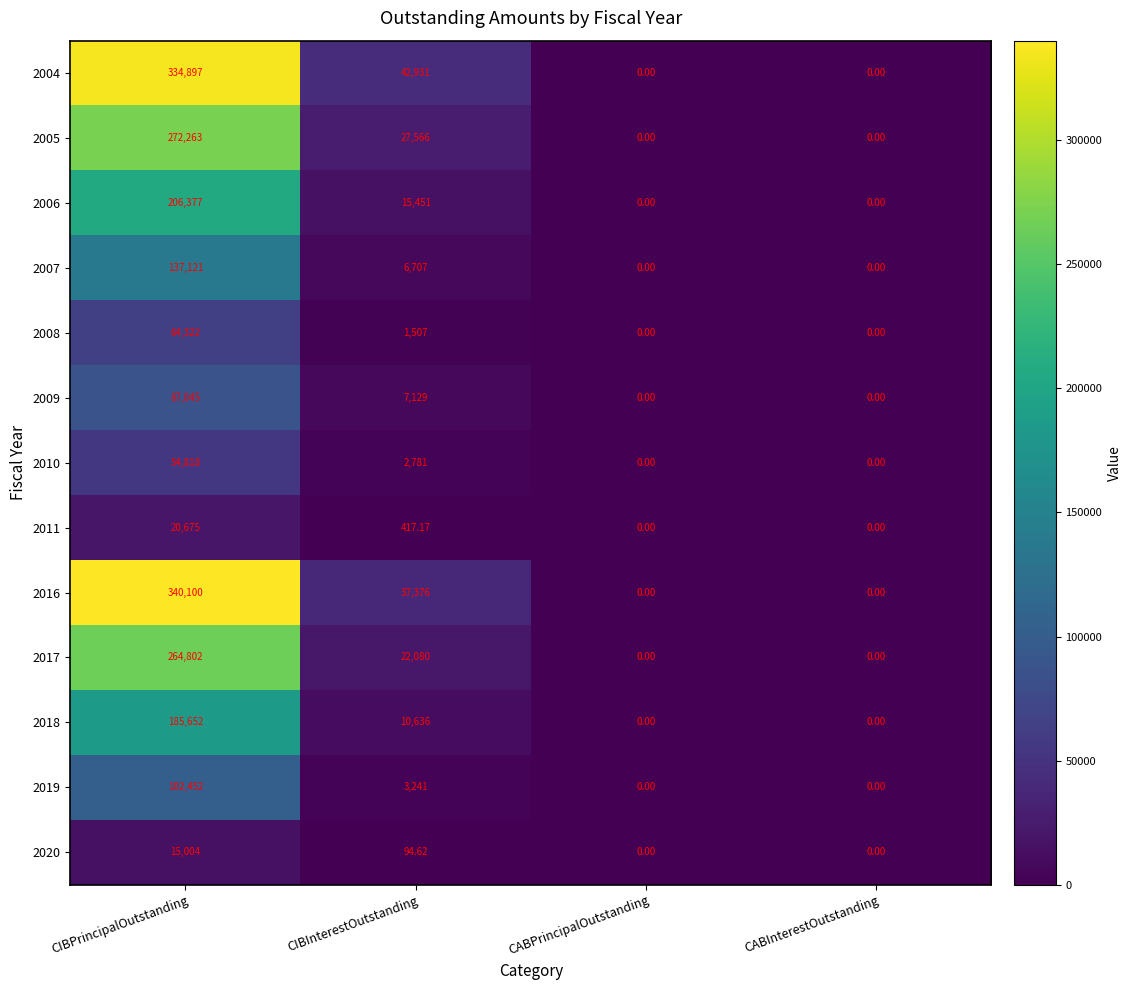

At which label does 2006 reach its peak?

CIBPrincipalOutstanding